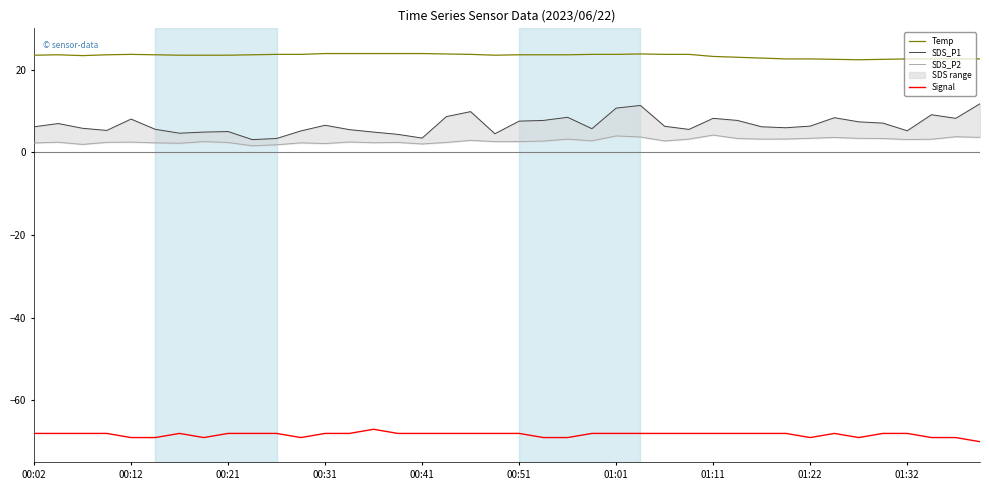

True or false: Signal and Temp cross at least once.

False